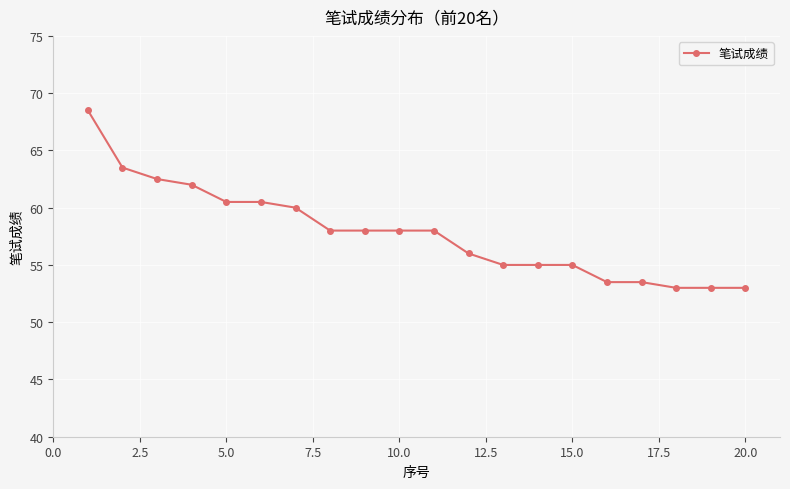

How many data points does each series have?

20